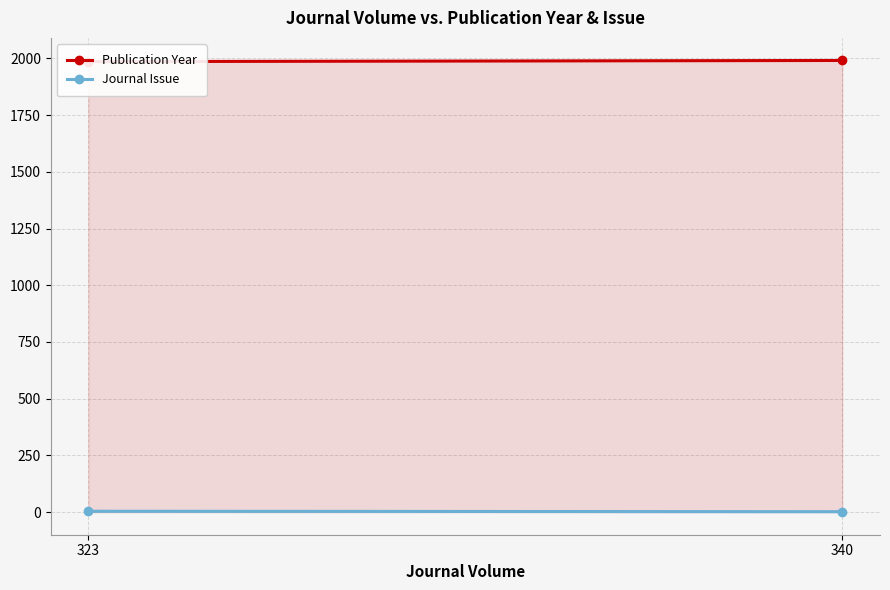

How many lines are shown in the chart?

2